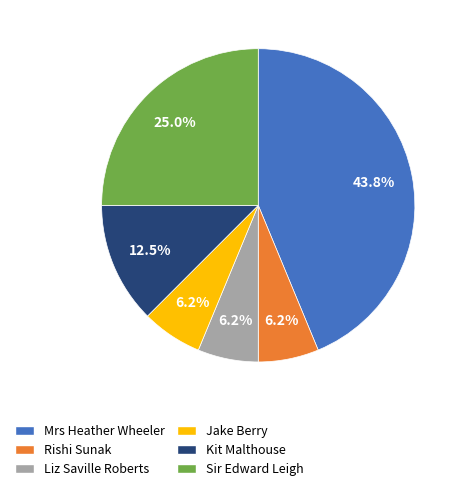

Count the number of slices in the pie.

6